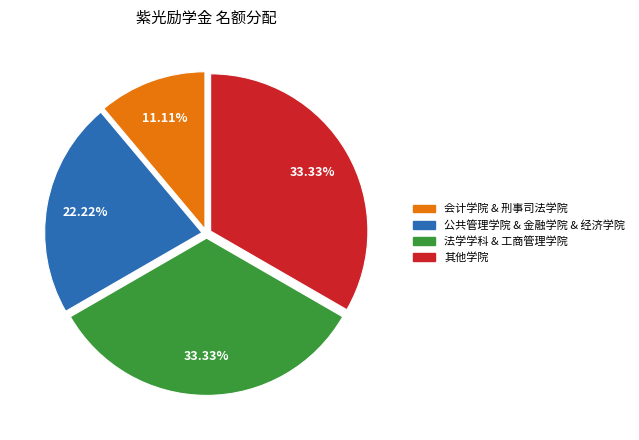

Is there any slice that represents more than half of the pie?

No